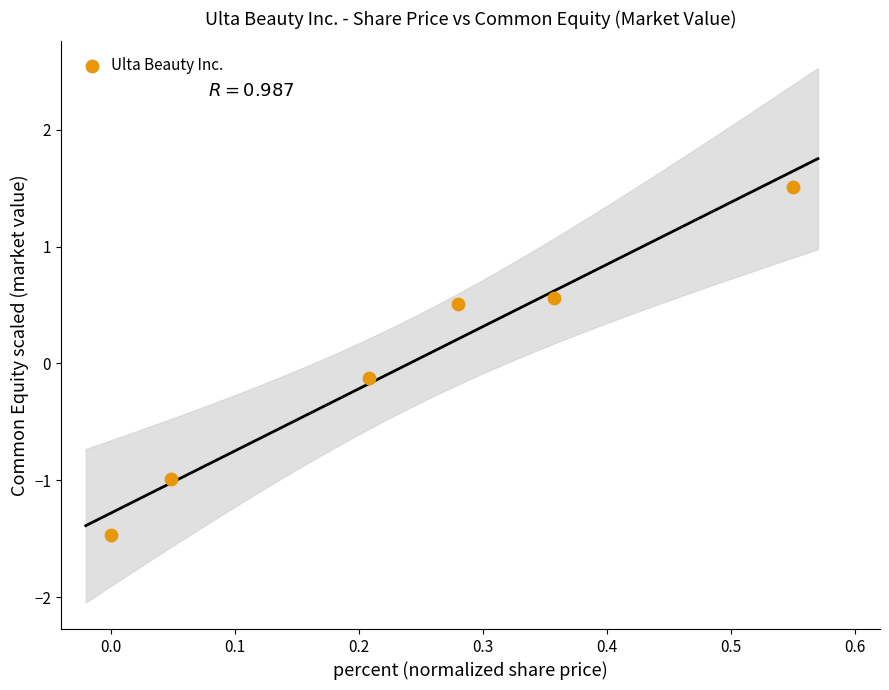

What is the range of Y values (max minus min)?

3.0